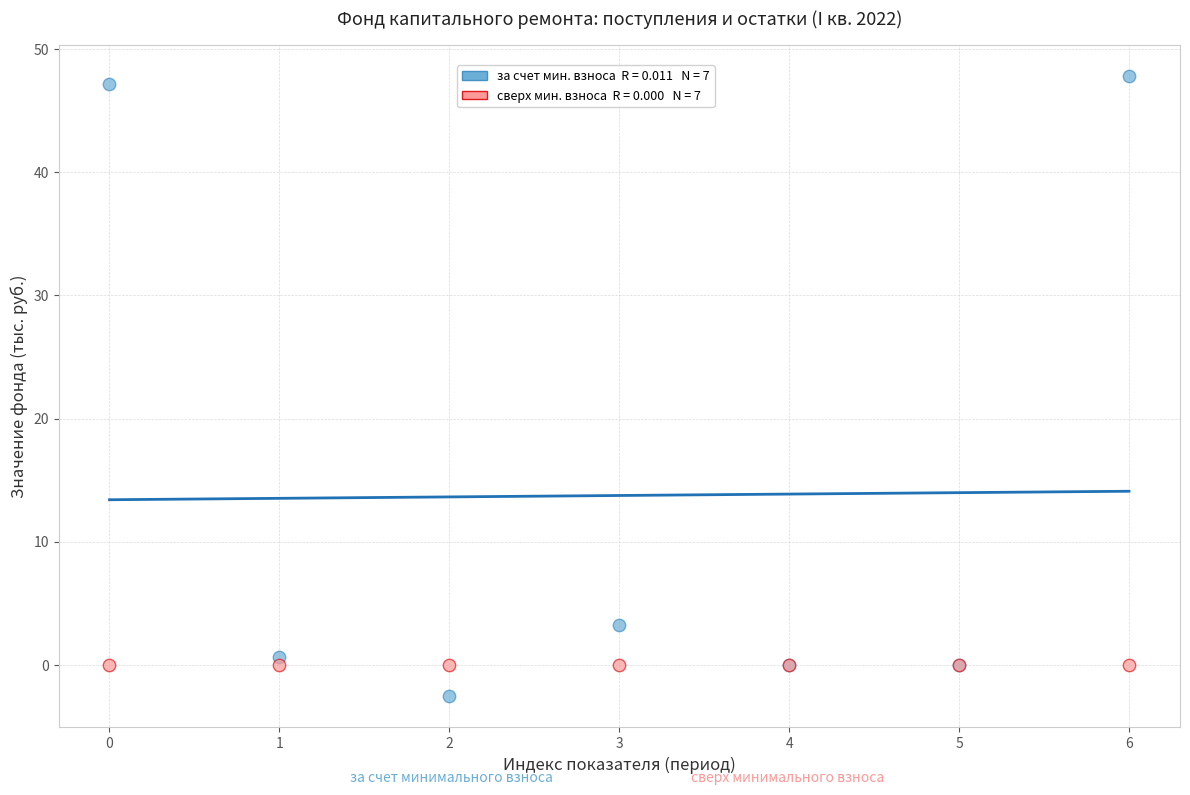

Across all series, what Y value is closest to 22?

3.2